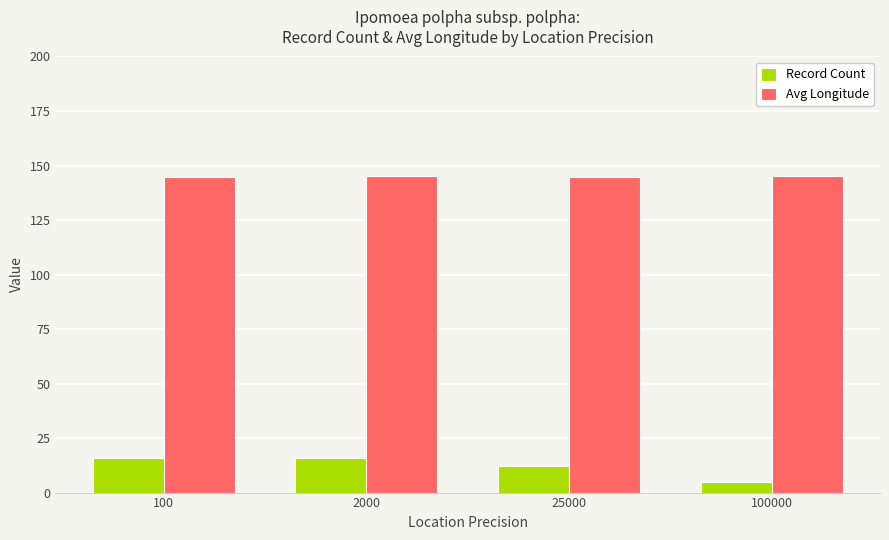

What is the difference between the highest and lowest values at 100000?

140.2